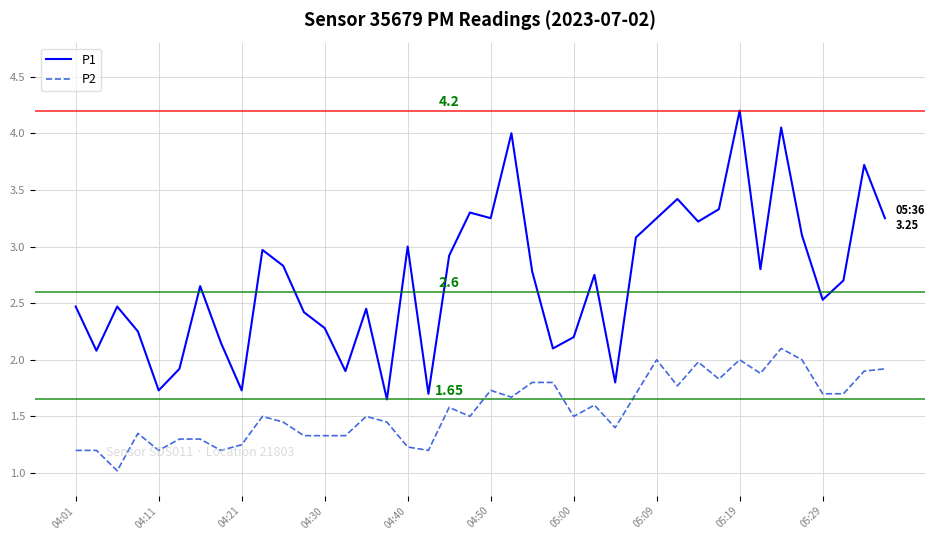

True or false: P2 and P1 cross at least once.

False